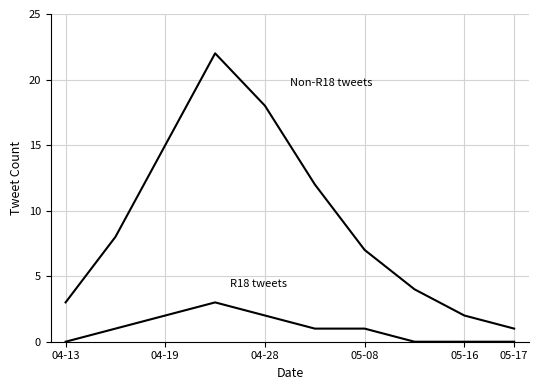

How many series are shown in this chart?

2